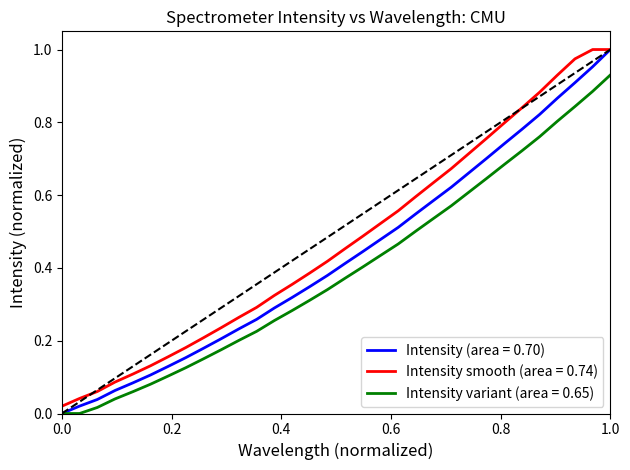

What are all the series names shown in the legend?

Intensity (area = 0.70), Intensity smooth (area = 0.74), Intensity variant (area = 0.65)